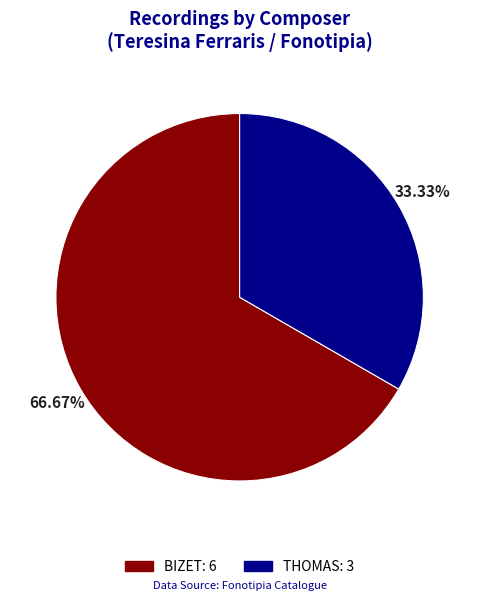

To the nearest percent, what is the difference between the largest and smallest slice percentages?

33%